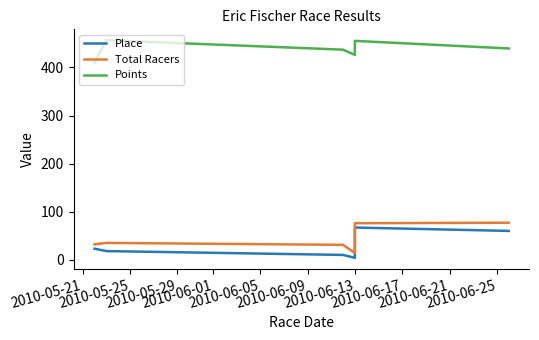

Does the chart have visible grid lines?

No